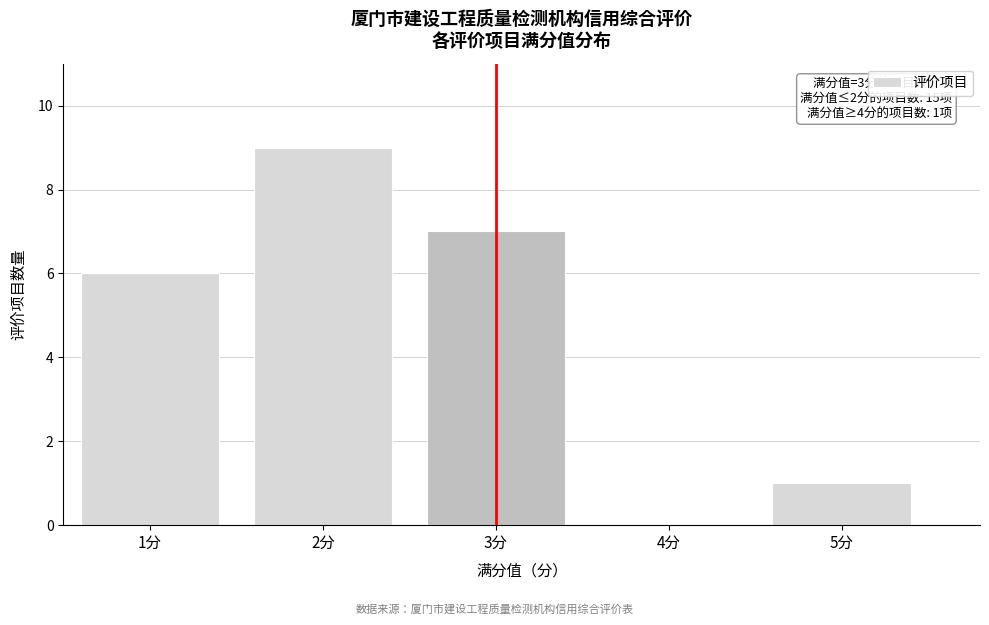

Over which range of the x-axis is the bar tallest?

1.5 to 2.5